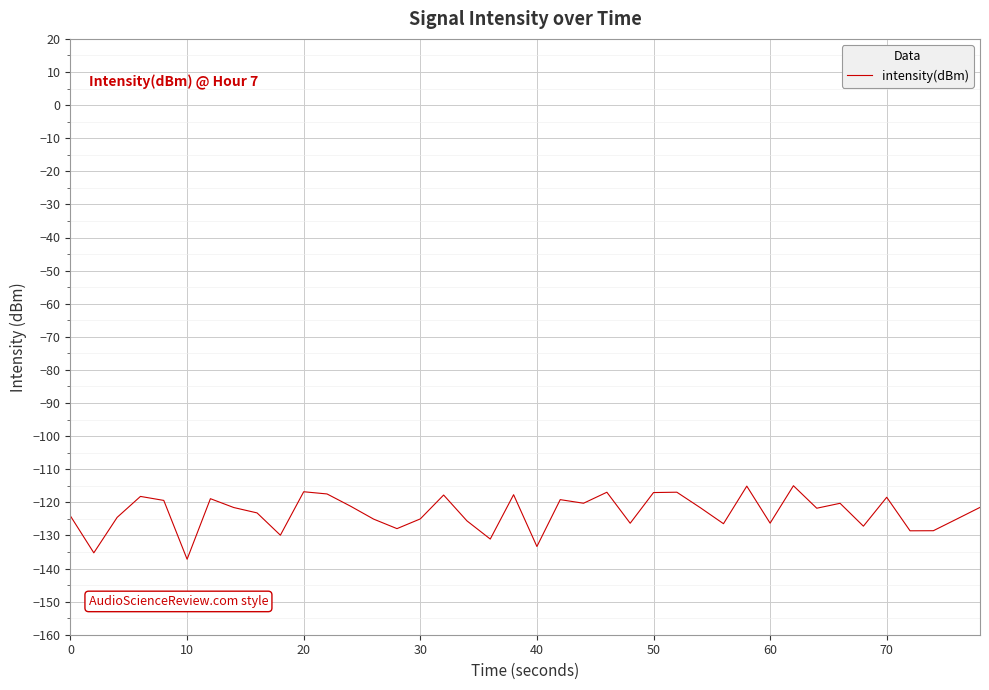

What is the difference between the maximum and minimum values?

22.2